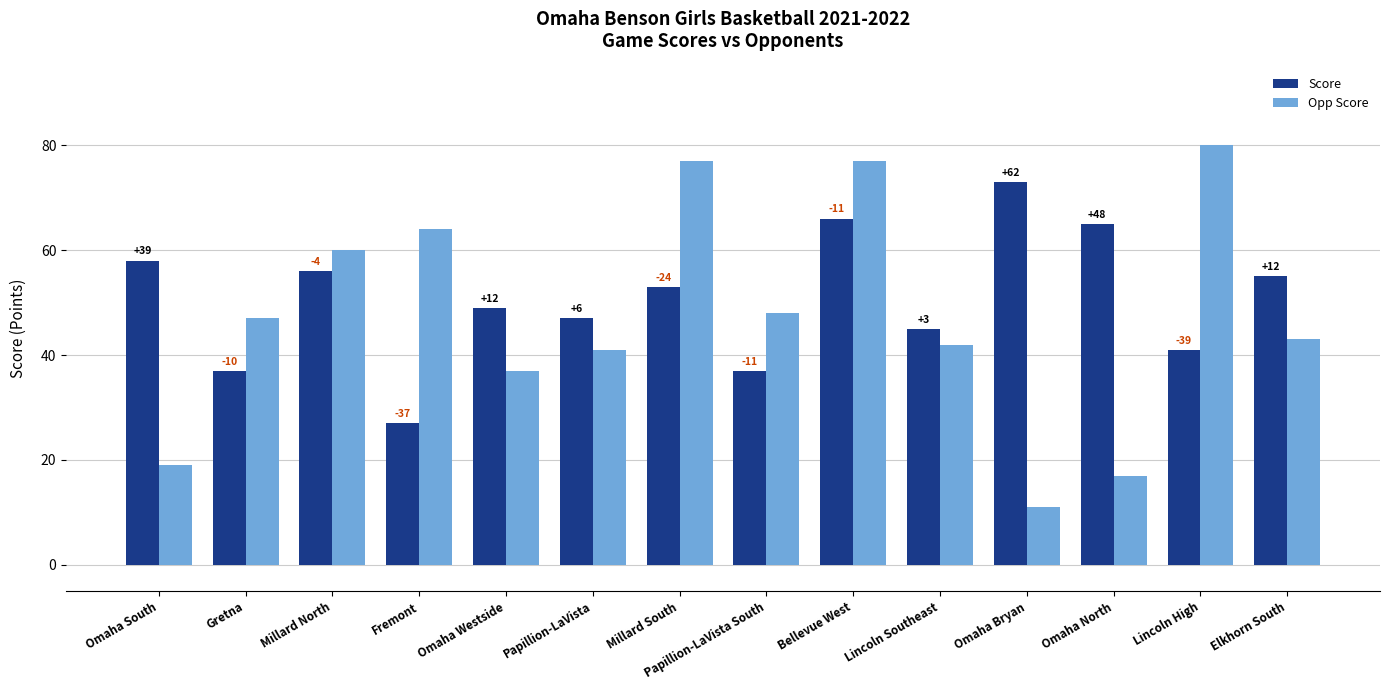

At which category is the sum across all series the highest?

Bellevue West